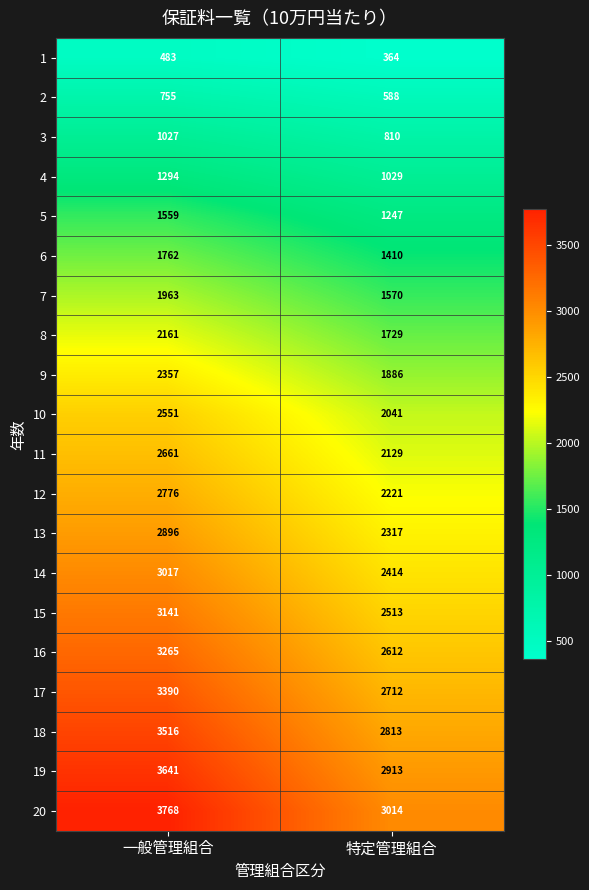

Which series has the largest range (max minus min)?

20